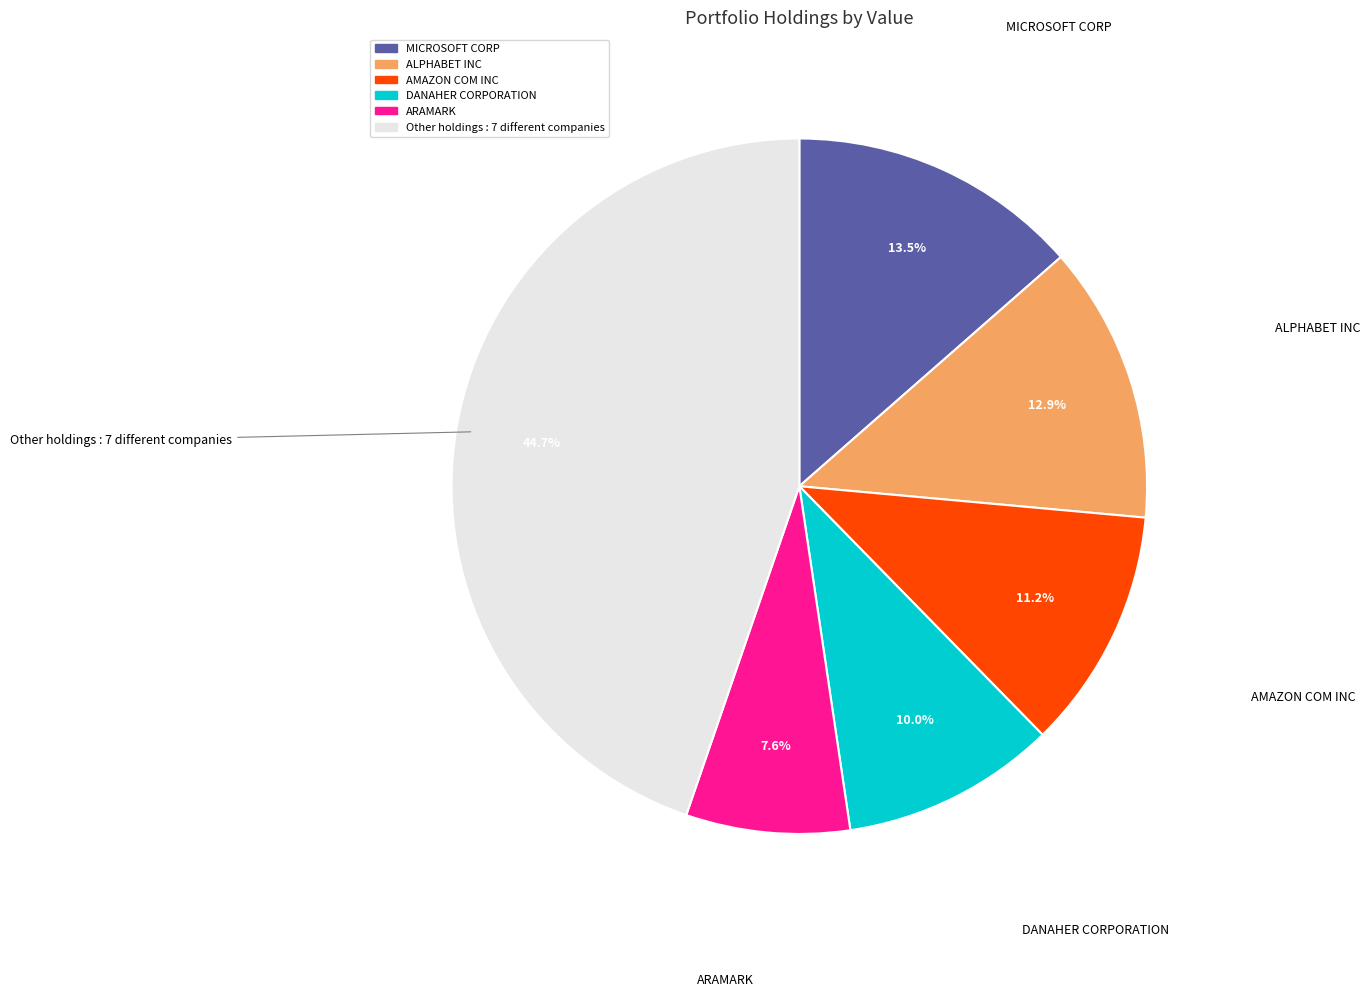

Is there a majority slice in this chart?

No